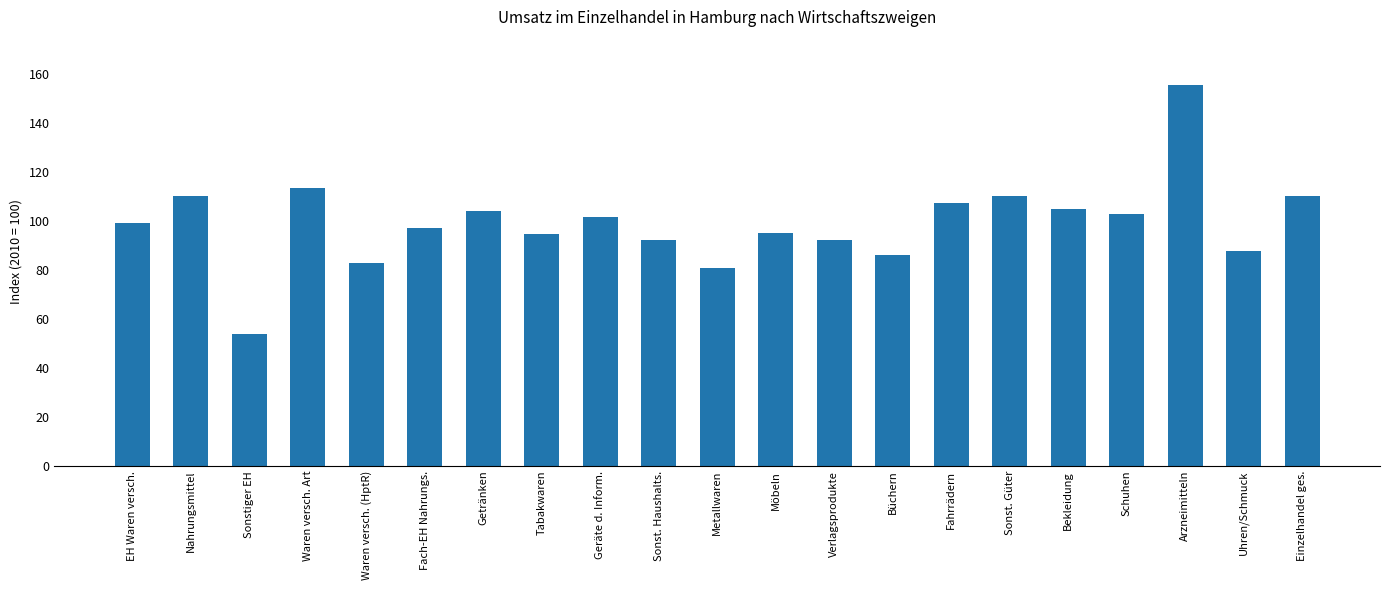

What is the average value?

99.0